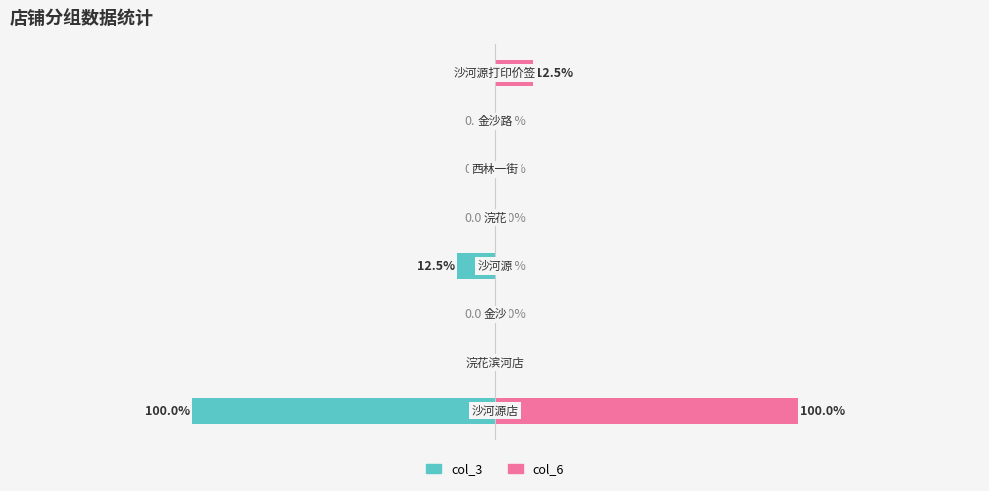

Rank the series by their maximum value, from lowest to highest.

col_3, col_6